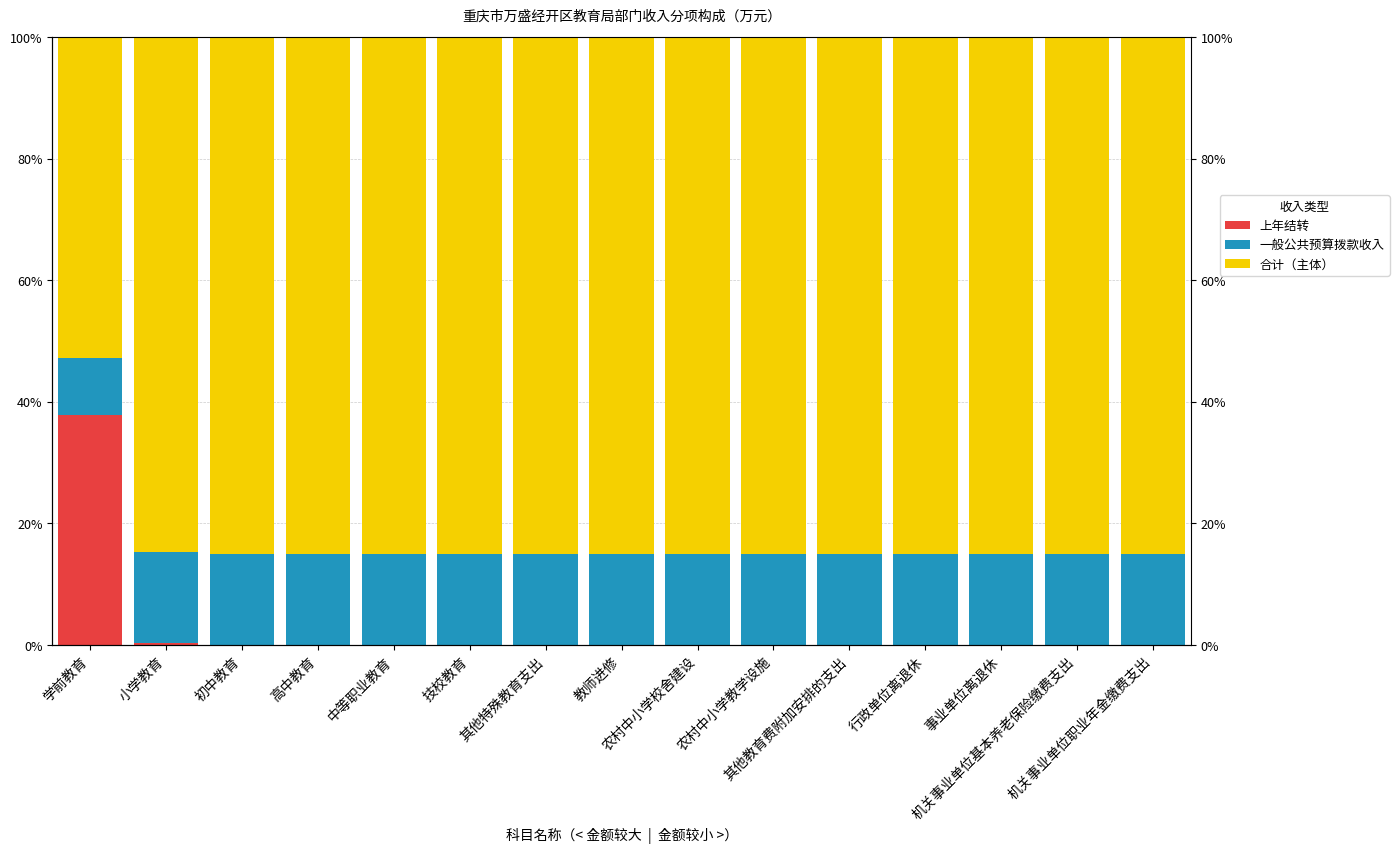

The value of 合计（主体） at 其他特殊教育支出 is 0.6. True or false?

False